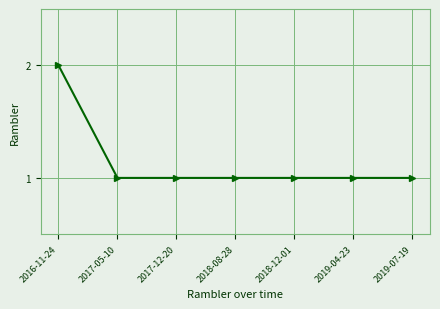

How many data points does each series have?

7